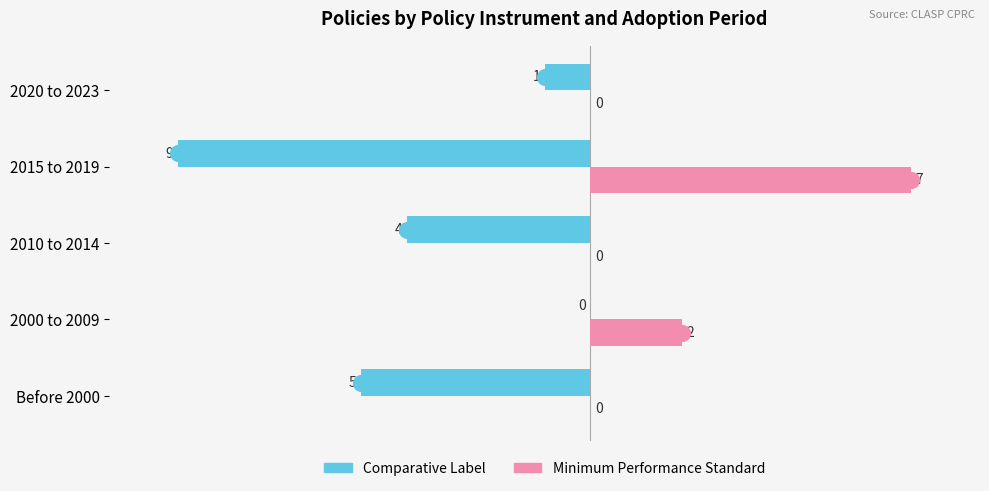

What is the sum of the Comparative Label values at 2015 to 2019 and 2020 to 2023?

-10